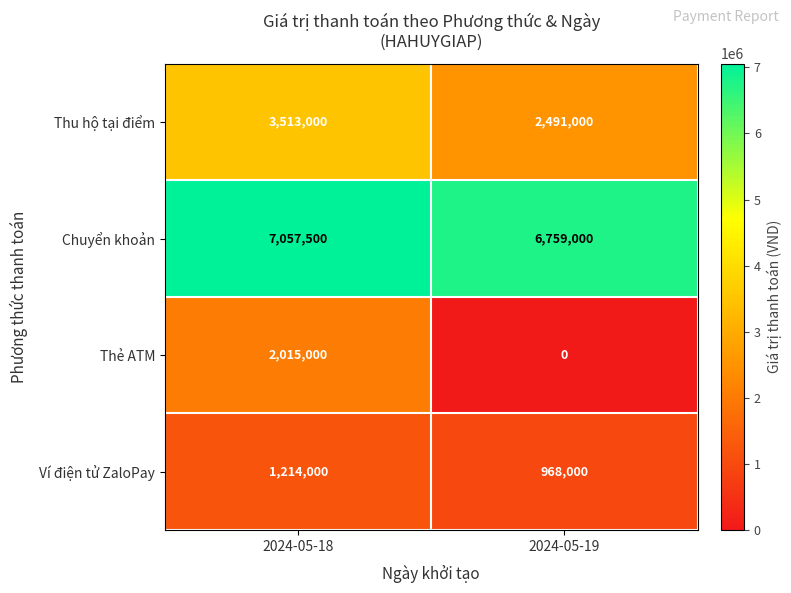

What is the approximate value of Ví điện tử ZaloPay at 2024-05-19?

968000